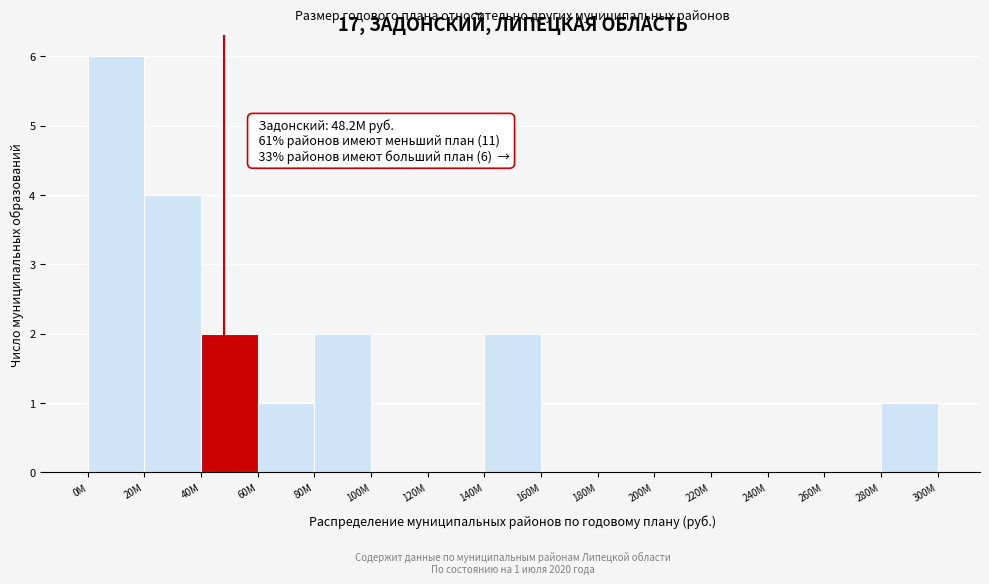

Reading left to right, list all the values displayed in this chart.

0M=6	20M=4	40M=2	60M=1	80M=2	100M=0	120M=0	140M=2	160M=0	180M=0	200M=0	220M=0	240M=0	260M=0	280M=1